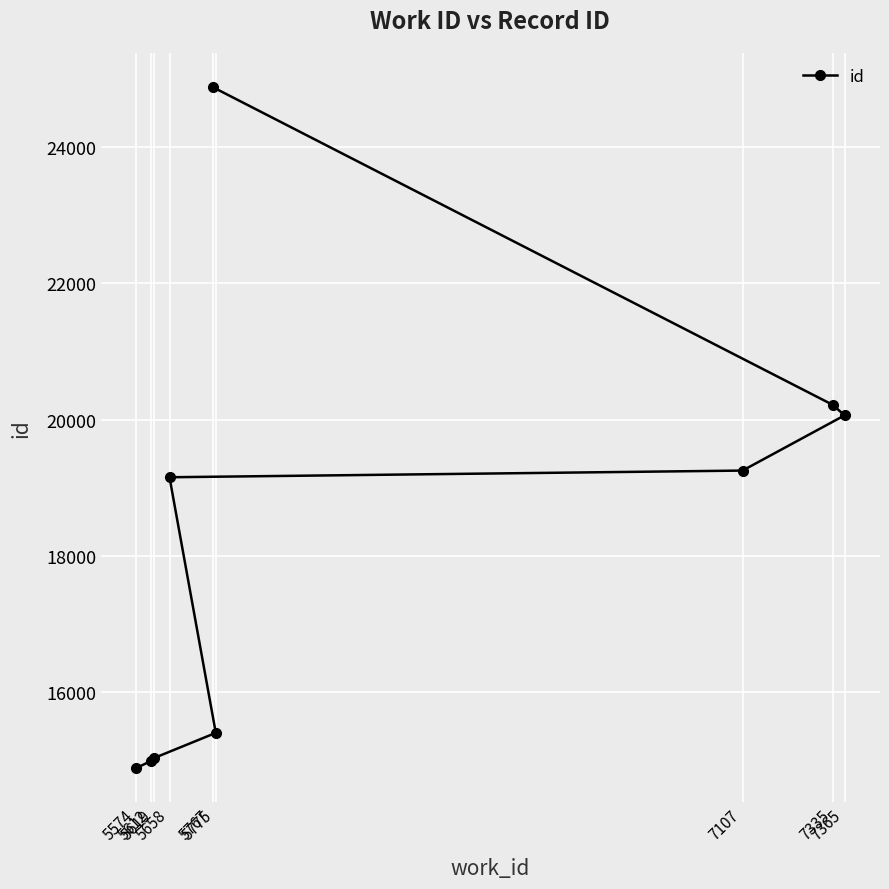

Where does the data first go above 19154?

7107